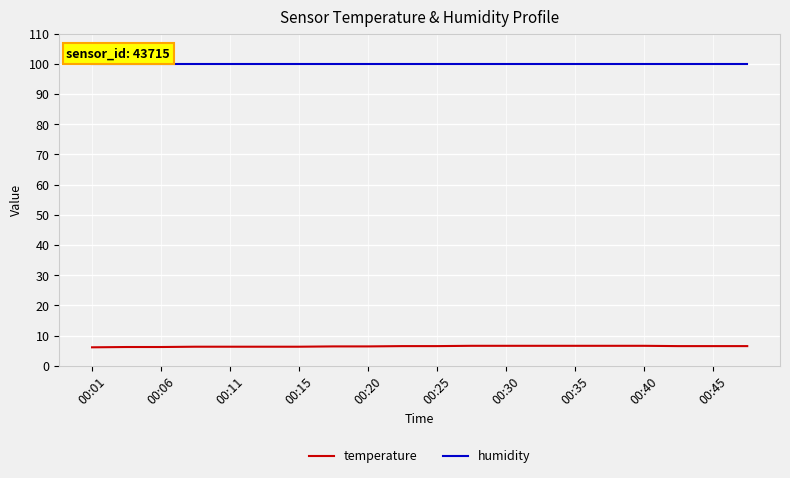

True or false: temperature and humidity intersect in this chart.

False